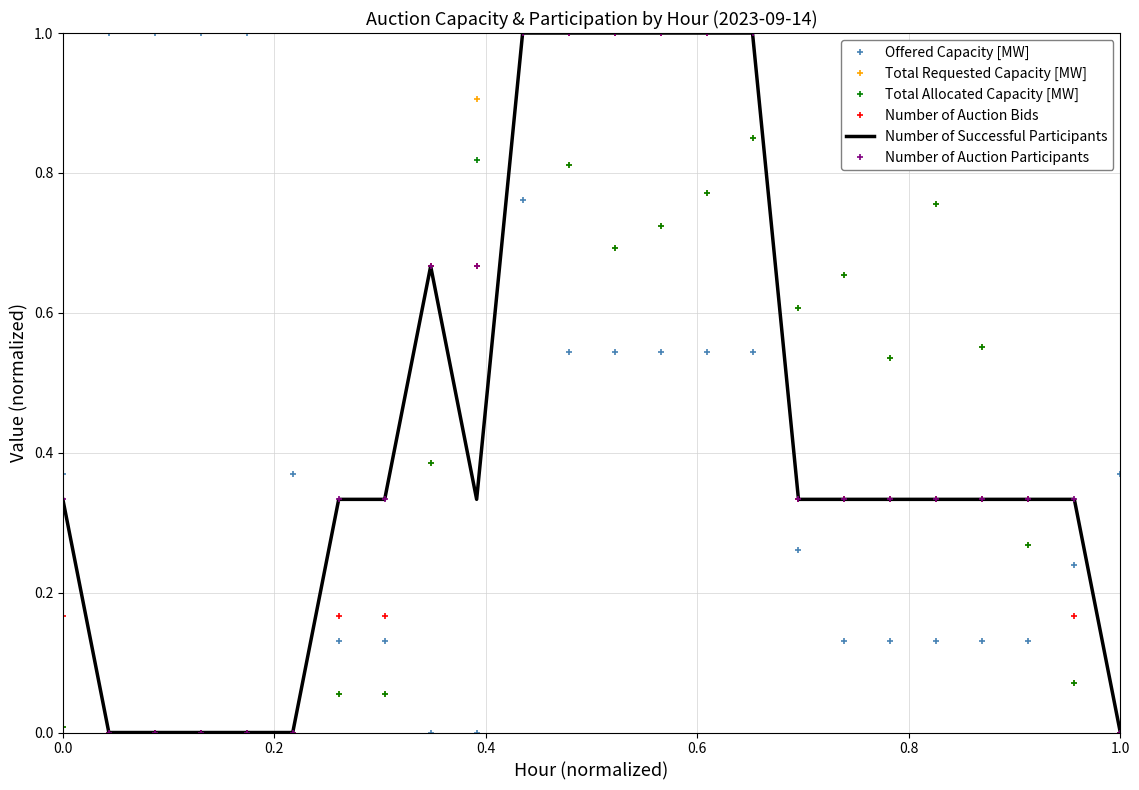

What are all the series names shown in the legend?

Offered Capacity [MW], Total Requested Capacity [MW], Total Allocated Capacity [MW], Number of Auction Bids, Number of Successful Participants, Number of Auction Participants